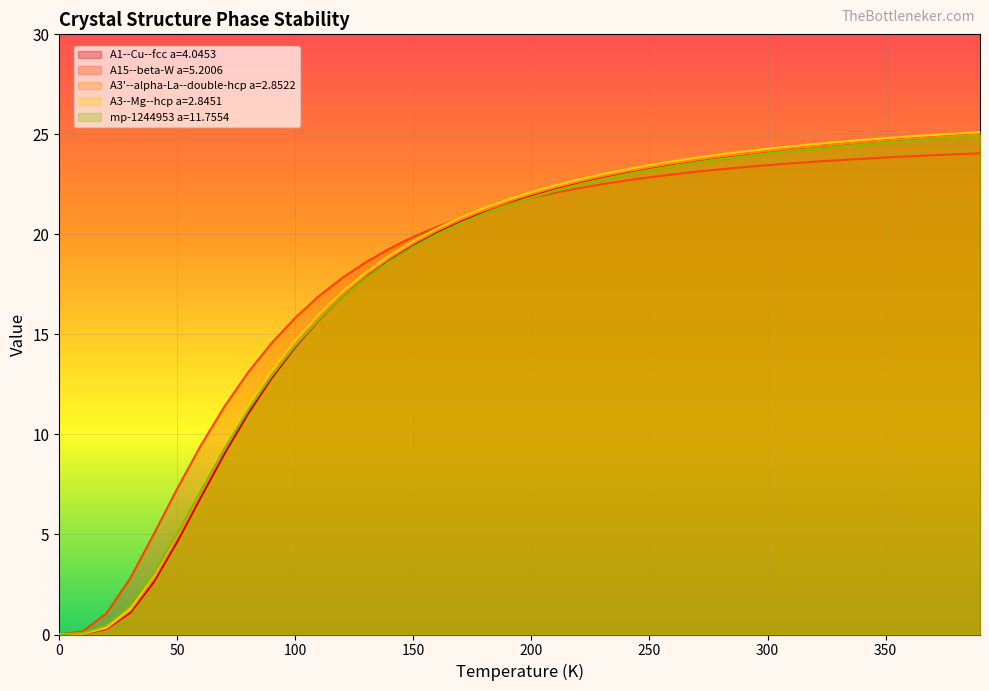

True or false: mp-1244953 a=11.7554 has more than 1 interior local peaks.

False